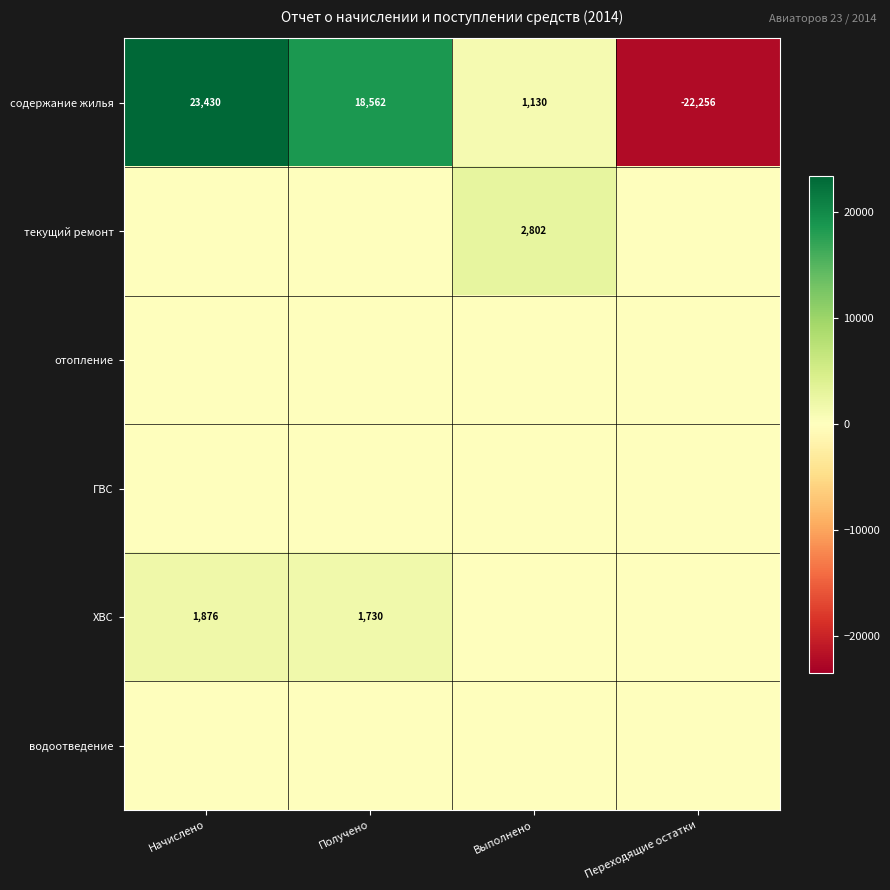

What is the maximum value shown in the chart?

23430.2